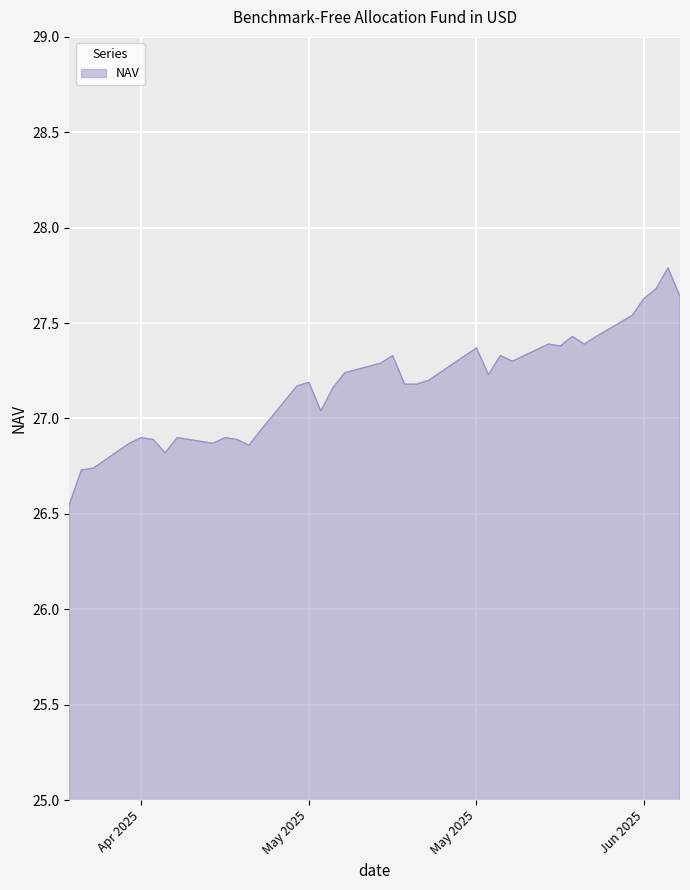

What is the maximum value shown in the chart?

27.8